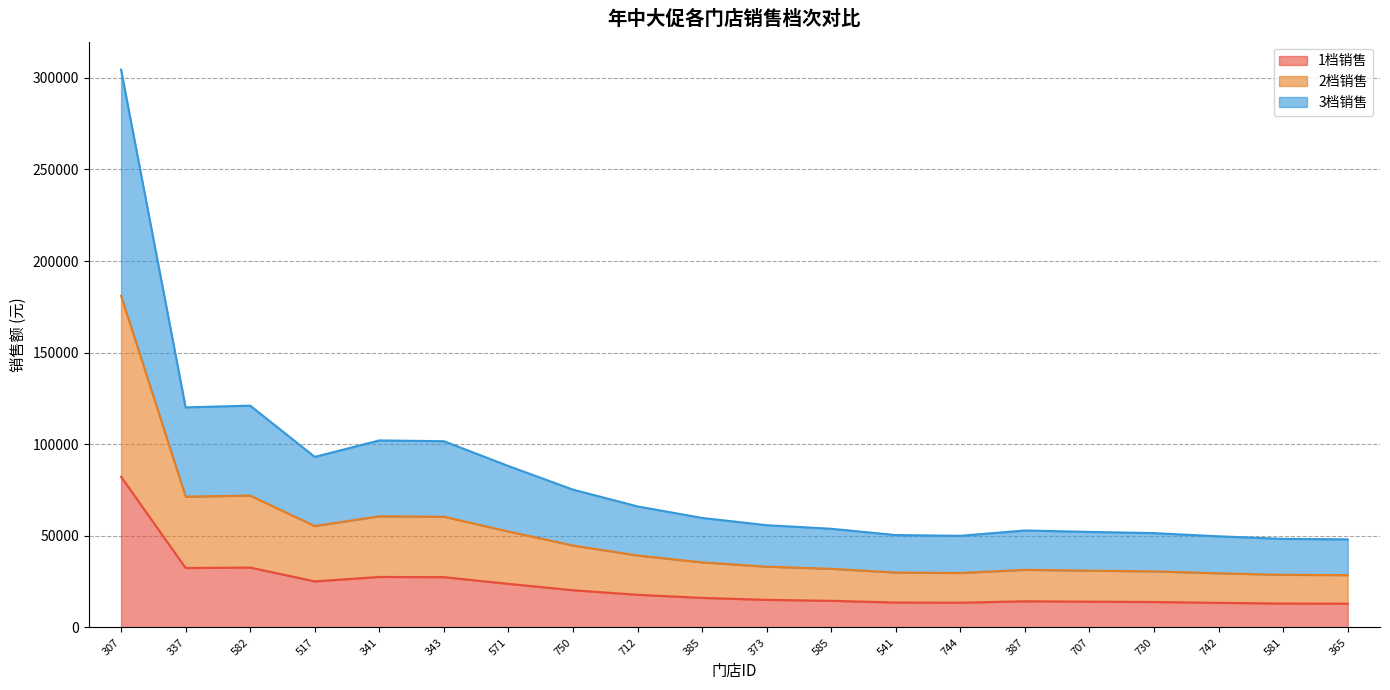

What are all the series names shown in the legend?

1档销售, 2档销售, 3档销售